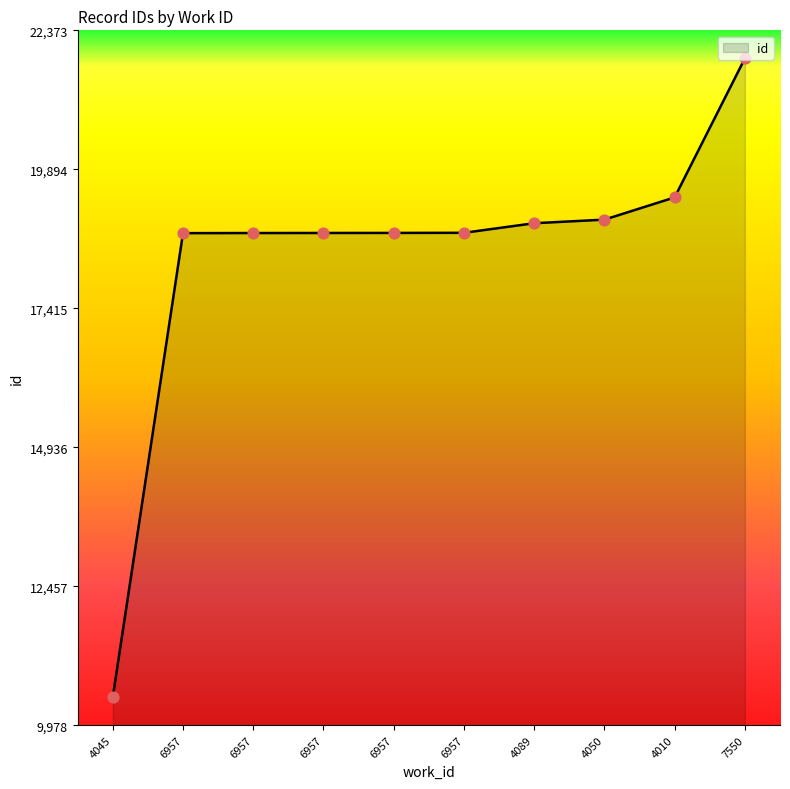

What is the ratio of the value at 6957 to the value at 6957?

1.0